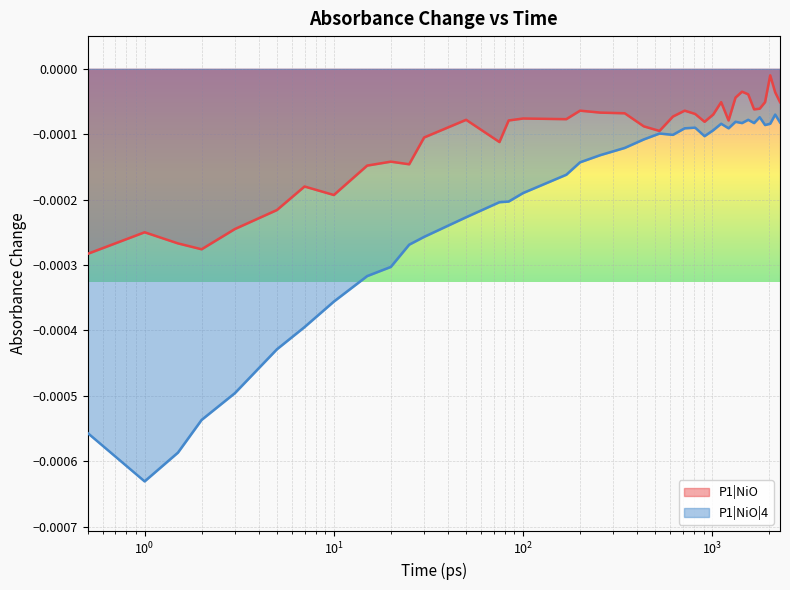

List the series in order of their peak value, lowest first.

P1|NiO|4, P1|NiO